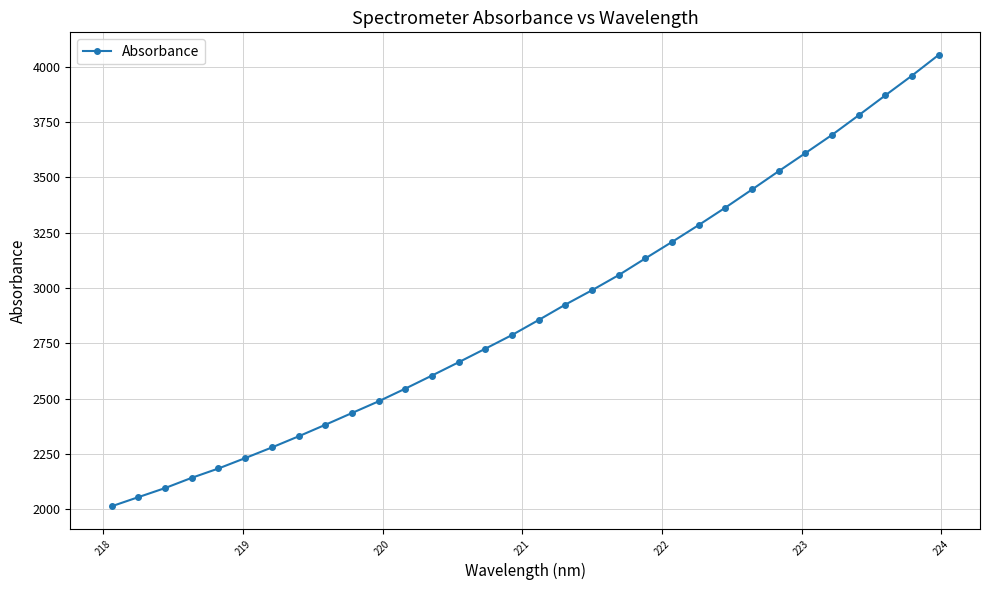

Reading left to right, extract all data points from this chart.

2013.6	2054.8	2095.9	2142.3	2184.5	2231.4	2279.5	2329.8	2381.8	2435.1	2488.2	2545.5	2604.6	2664.8	2726.0	2787.9	2855.9	2925.4	2990.4	3058.8	3134.4	3208.8	3285.1	3363.8	3445.7	3528.6	3610.1	3692.5	3781.1	3871.2	3960.5	4054.0